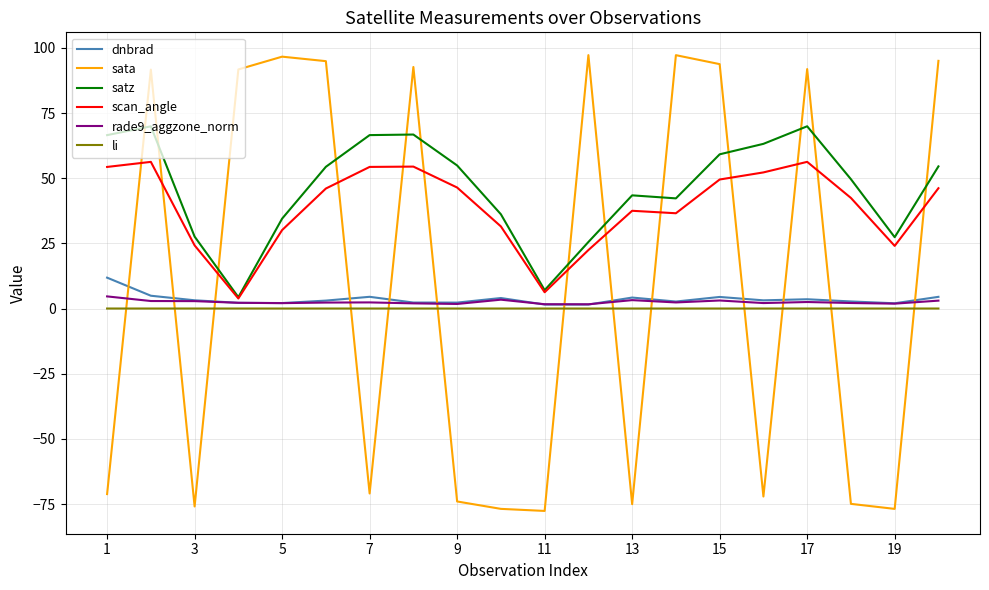

What is the maximum value for rade9_aggzone_norm?

4.7